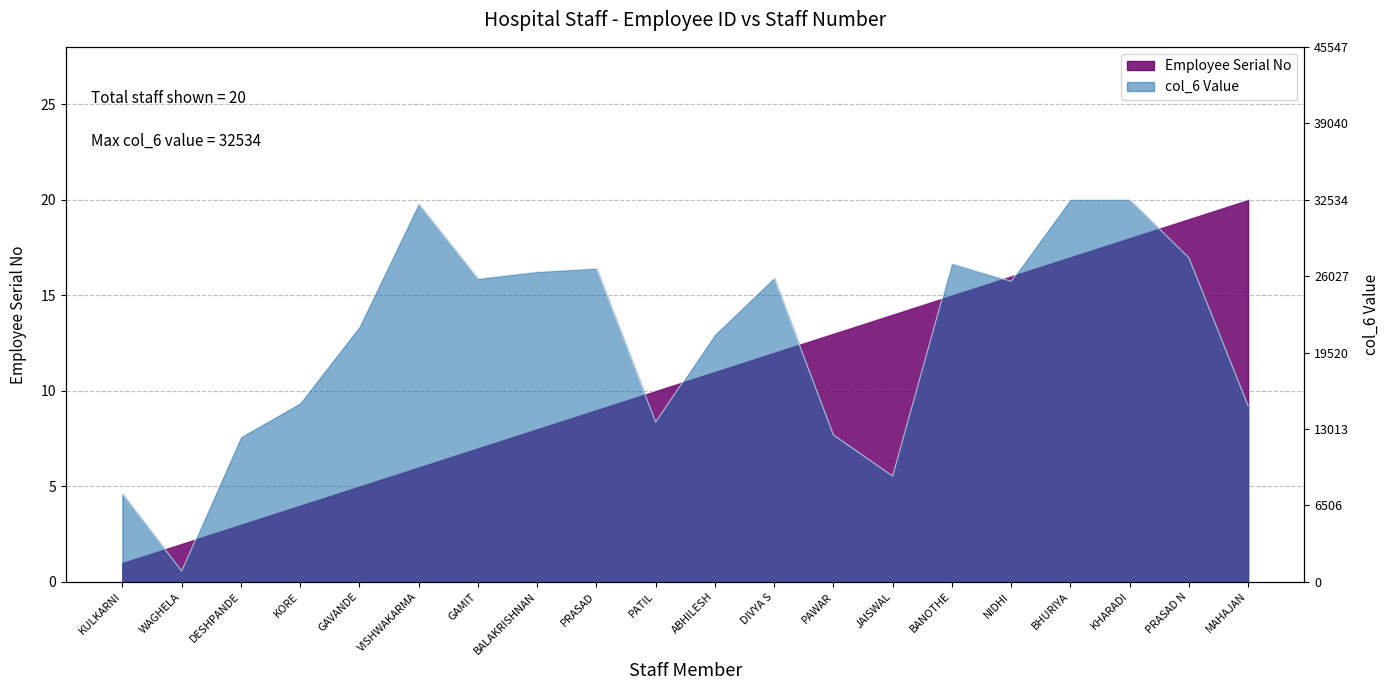

Does the chart have visible grid lines?

Yes